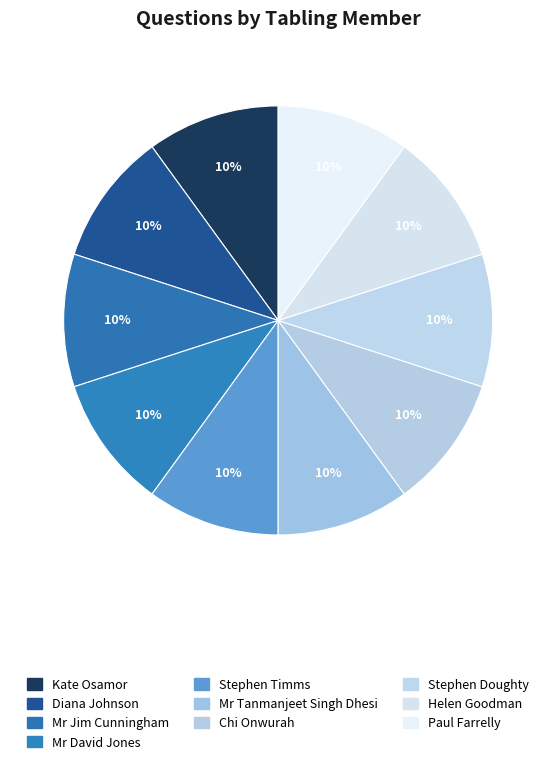

Is the sum of Mr Tanmanjeet Singh Dhesi and Stephen Doughty greater than half?

No